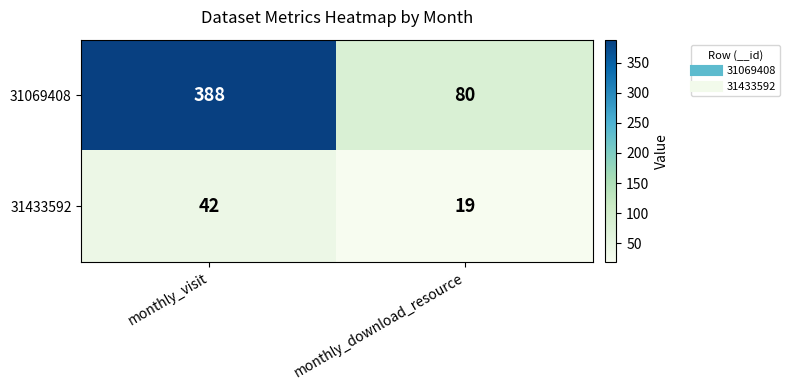

What is the sum of all 31069408 values?

468